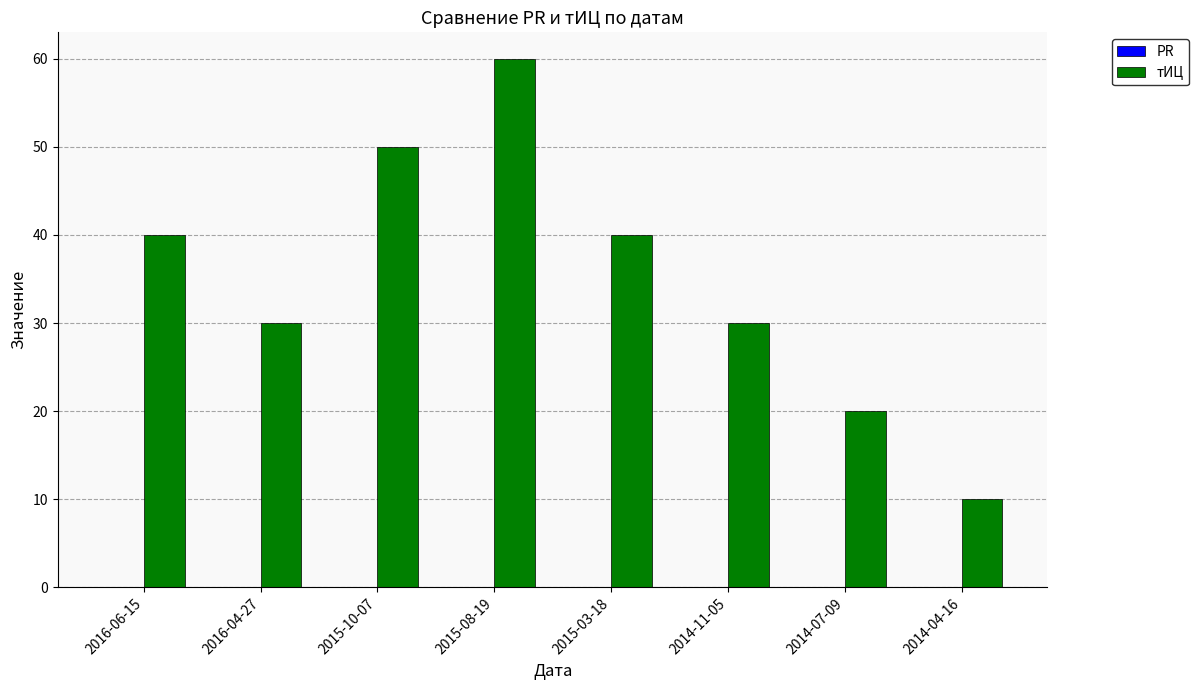

The value at 2014-04-16 is 10. True or false?

True